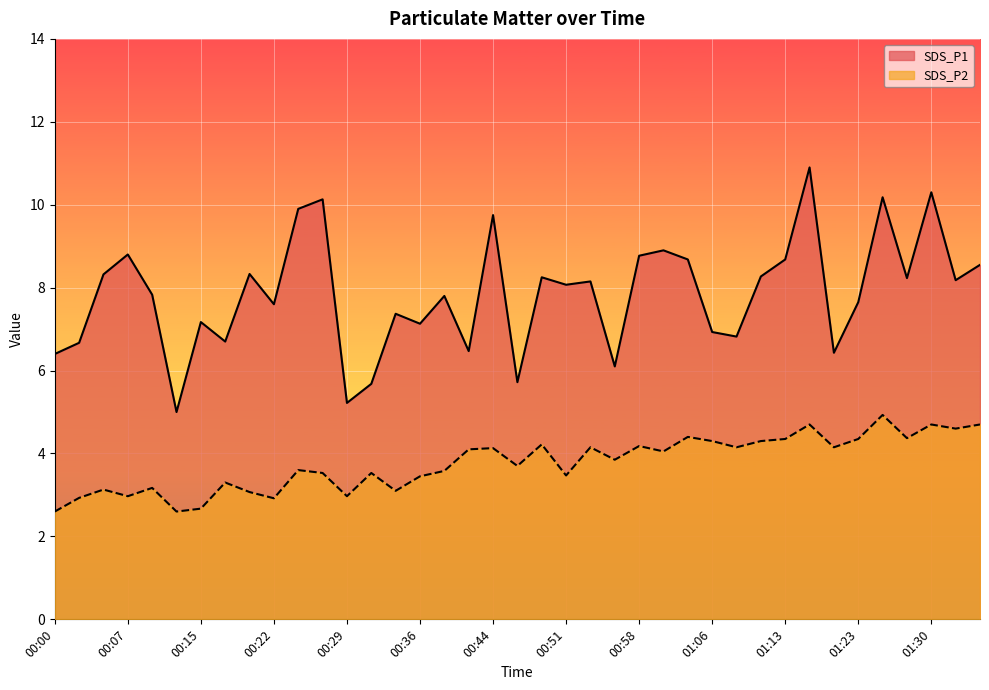

What is the sum of all SDS_P1 values?

306.0